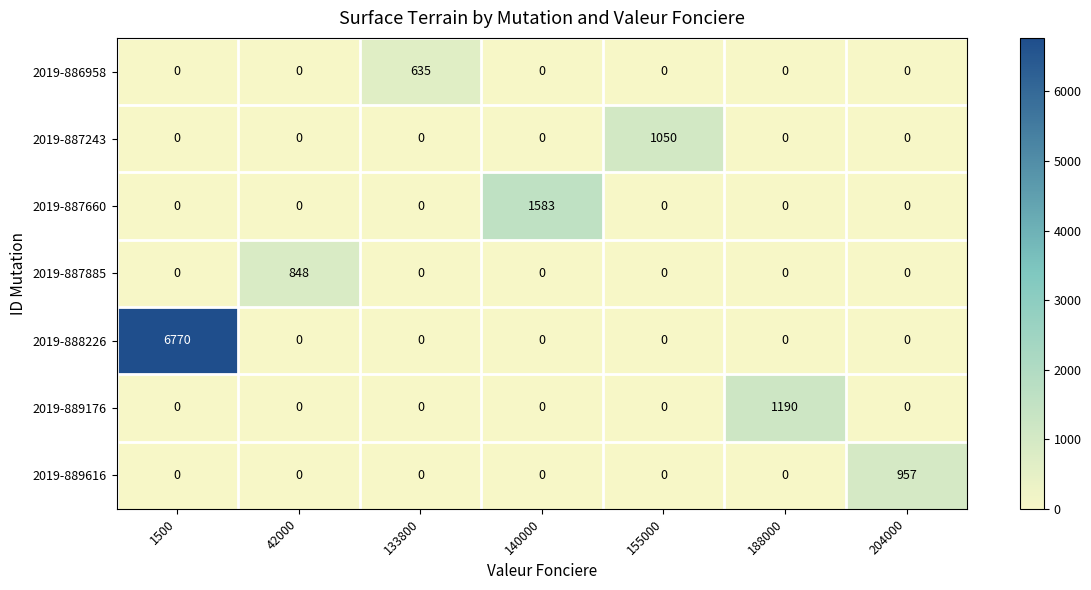

Which series has the largest total across all categories?

2019-888226